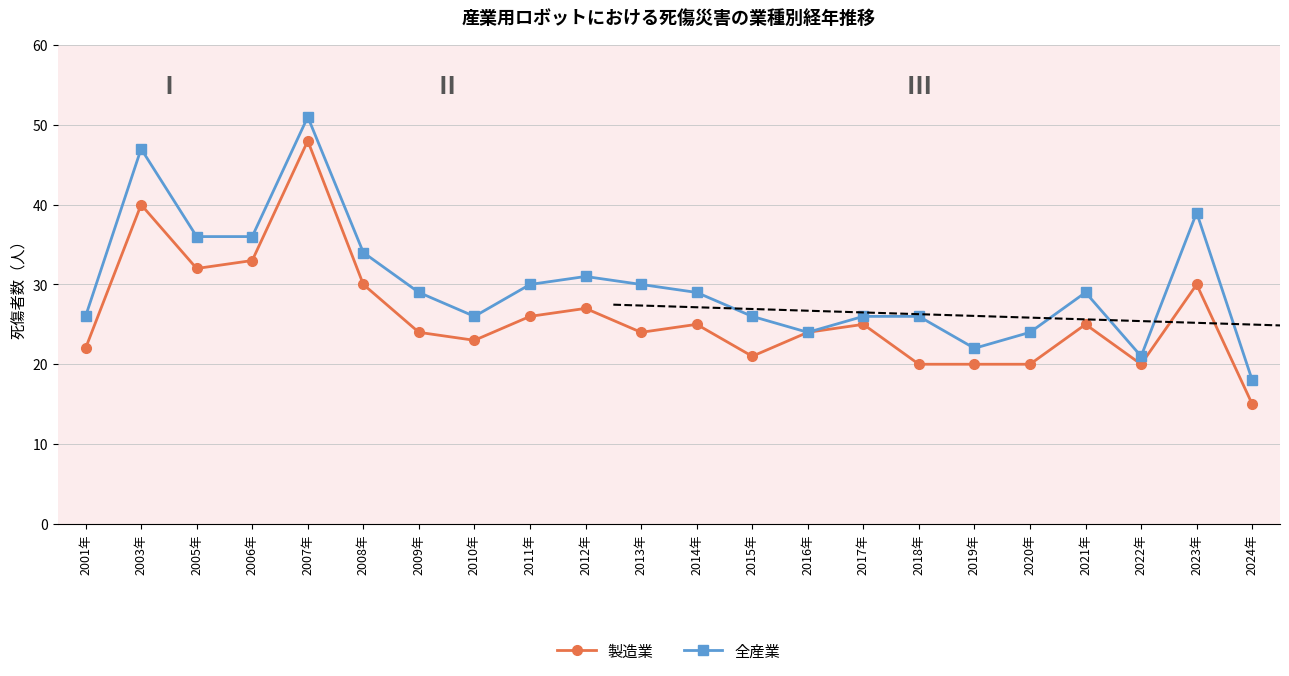

At which label is 製造業 closest to 31?

2005年